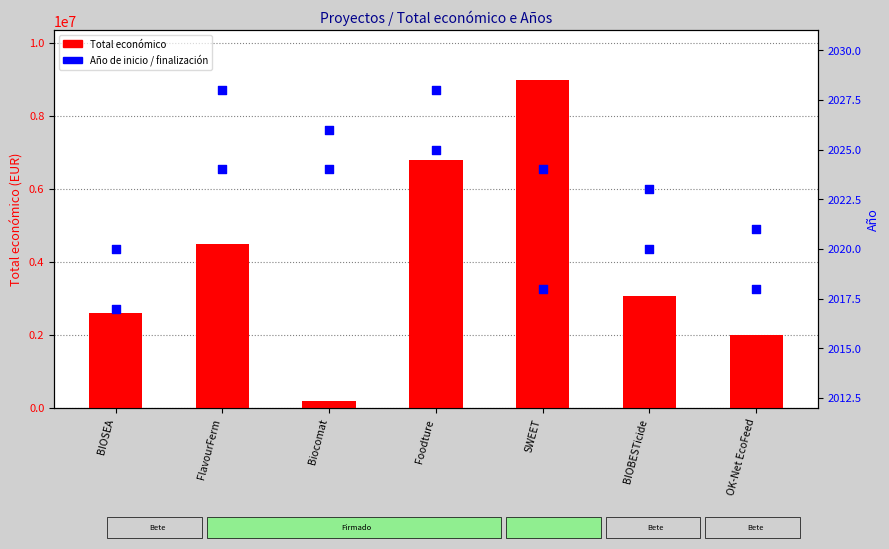

Which series has the largest Y range (max minus min)?

Total económico